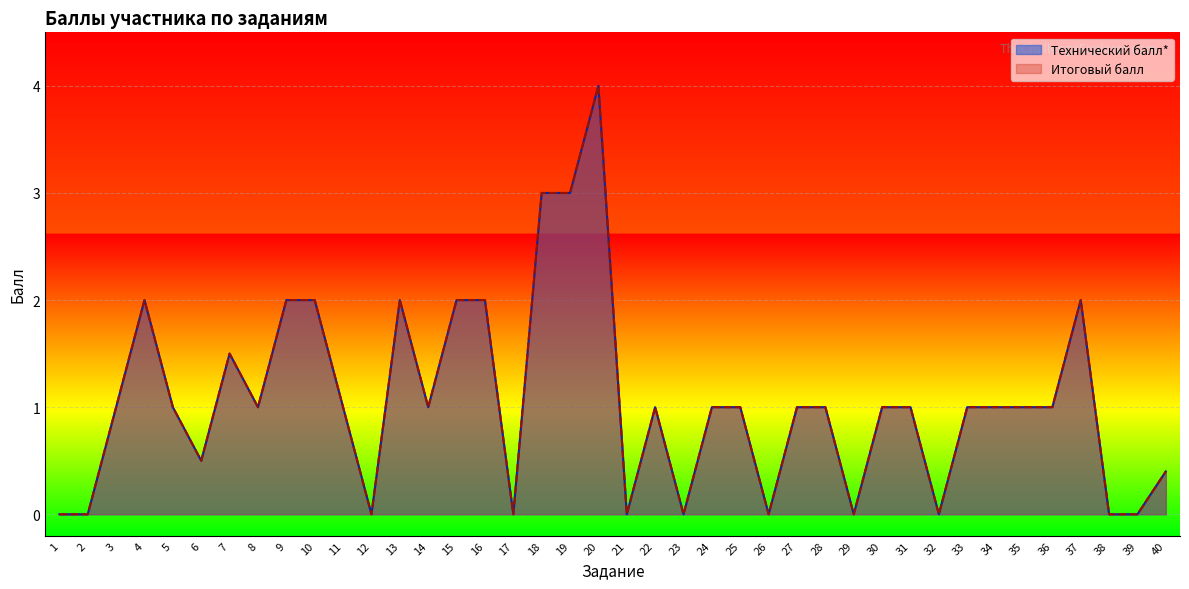

What are all the series names shown in the legend?

Технический балл*, Итоговый балл